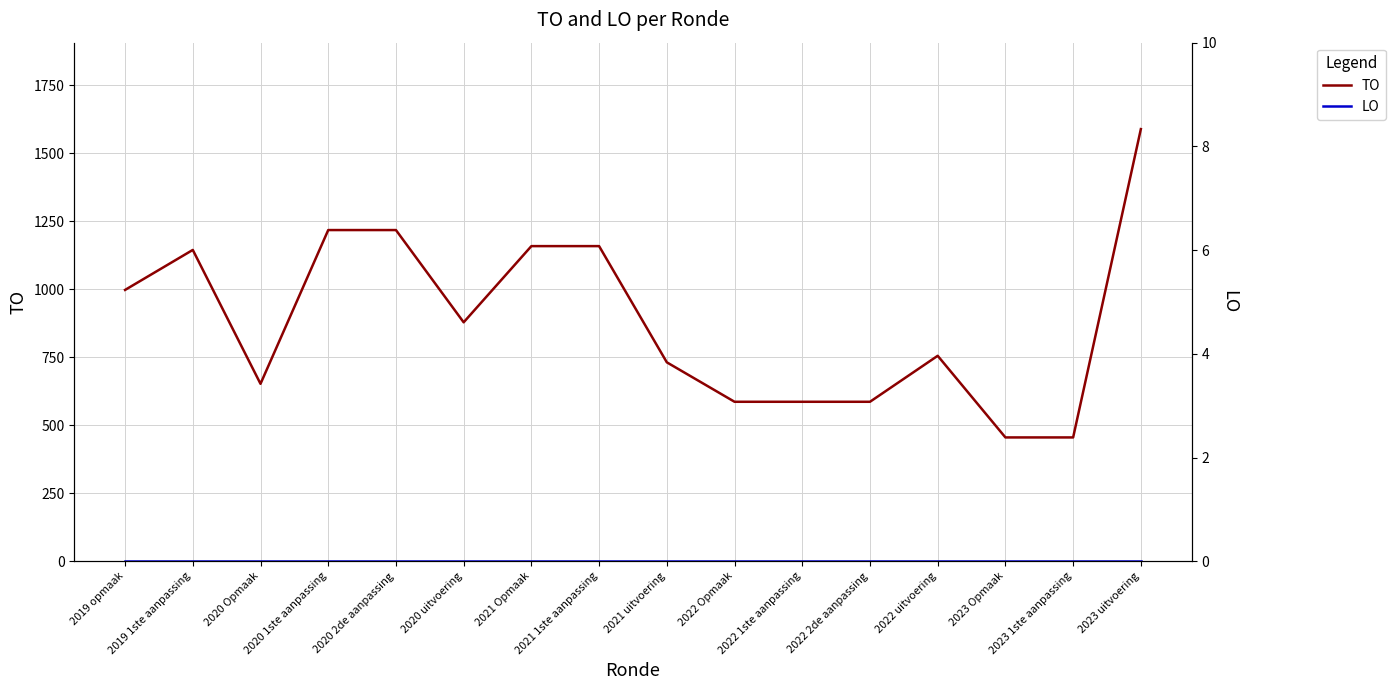

Where is the first local maximum for TO?

2019 1ste aanpassing